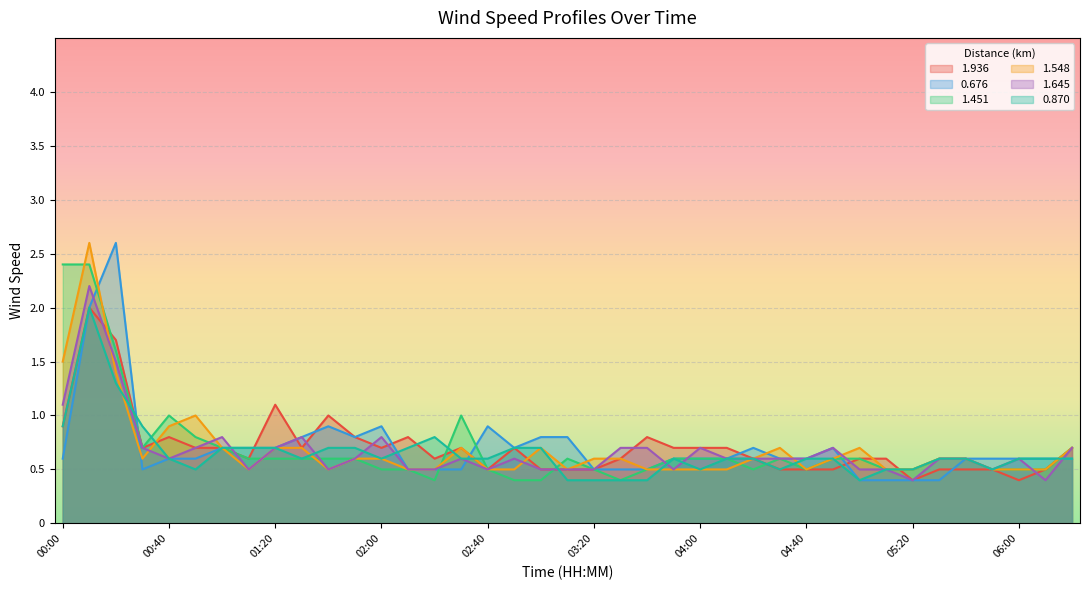

Between which two adjacent categories do 1.645 and 0.870 first intersect?

00:20 and 00:30